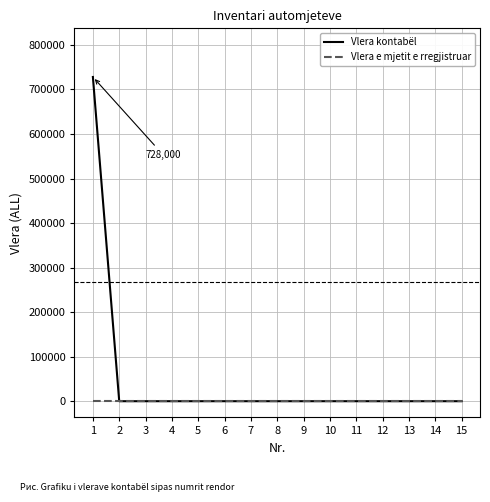

What is the maximum value shown in the chart?

728000